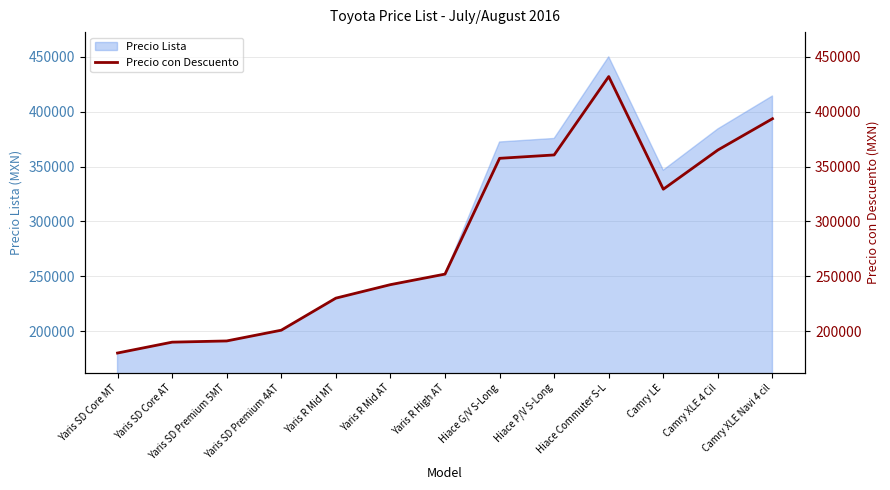

Rank the categories by value from lowest to highest.

Yaris SD Core MT, Yaris SD Core AT, Yaris SD Premium 5MT, Yaris SD Premium 4AT, Yaris R Mid MT, Yaris R Mid AT, Yaris R High AT, Camry LE, Hiace G/V S-Long, Hiace P/V S-Long, Camry XLE 4 Cil, Camry XLE Navi 4 cil, Hiace Commuter S-L